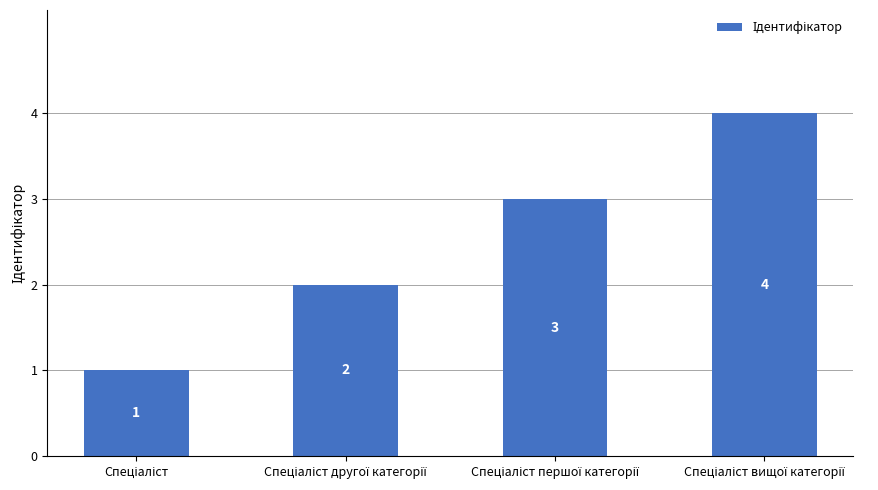

Count the values in the range 2 to 4.

3